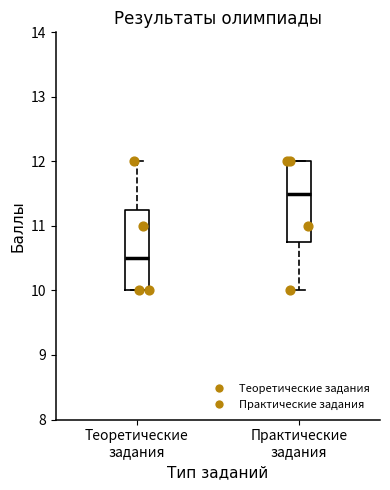

Reading left to right, transcribe this box plot: for each box, give where its median line is, the range the box spans, and where its two whiskers end, as read against the y-axis. The values are not printed on the chart, so give them approximately, as read against the axis.

Теоретические задания: median 10.5, box 10.0 to 11.3, whiskers 10.0 to 12.0
Практические задания: median 11.5, box 10.8 to 12.0, whiskers 10.0 to 12.0